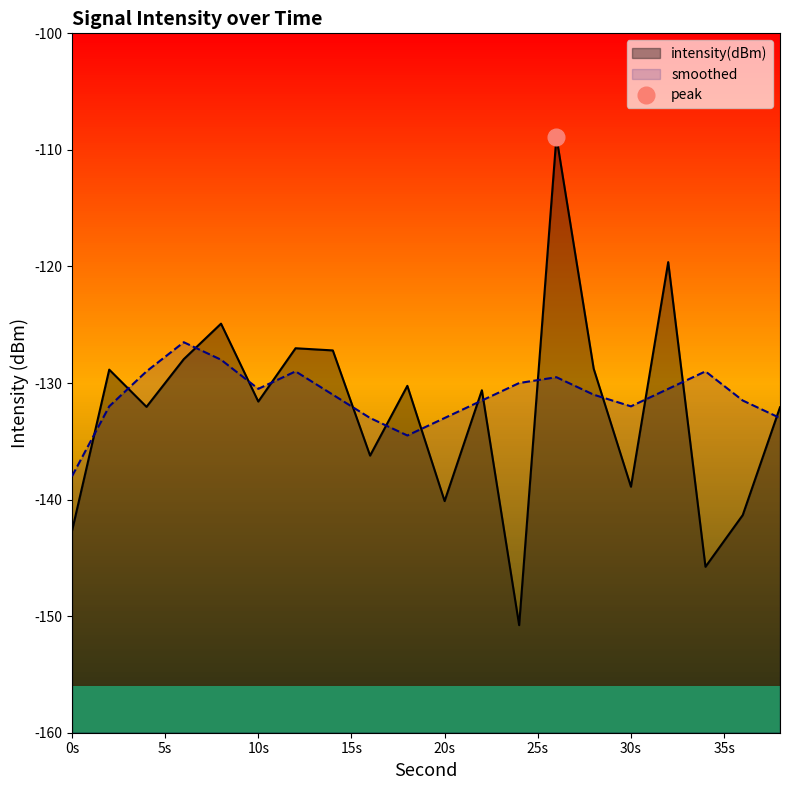

After their last crossing, which series has the higher values: intensity(dBm) or smoothed?

intensity(dBm)